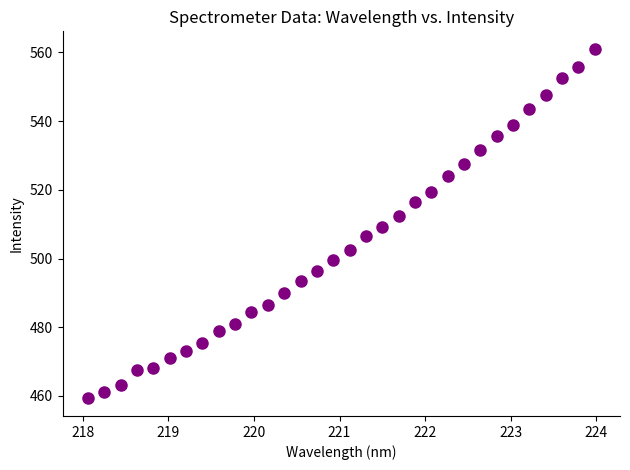

What is the range of Y values (max minus min)?

101.8